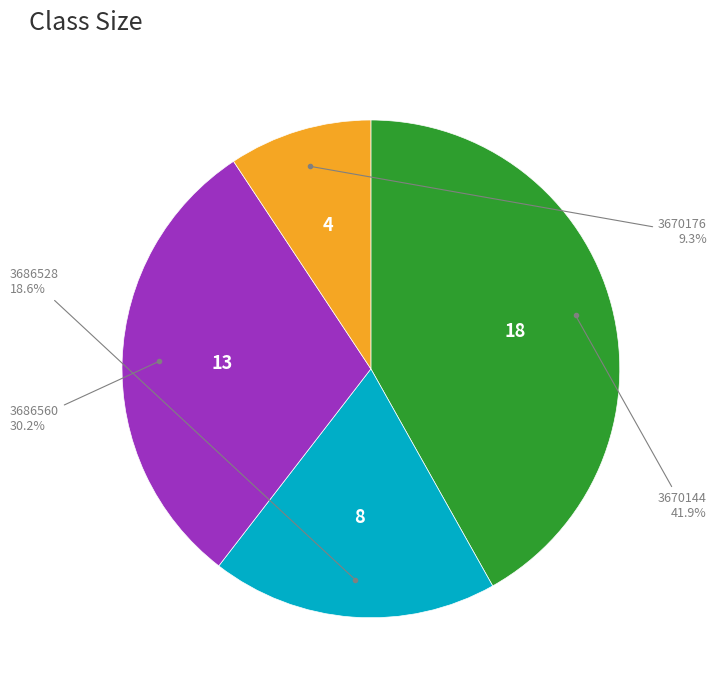

How many slices are in this pie chart?

4